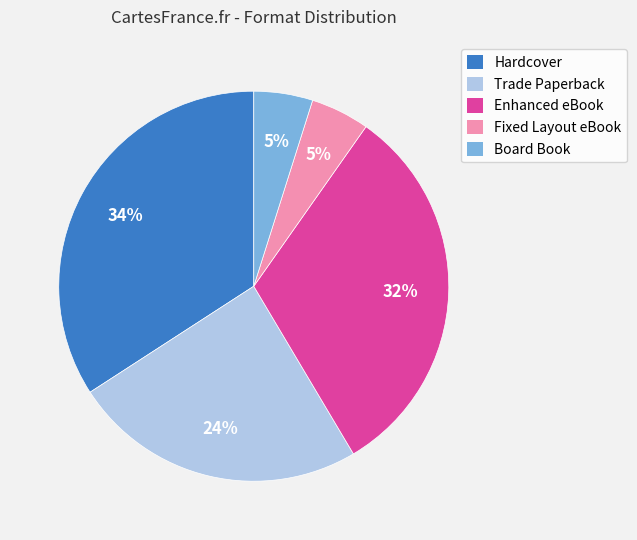

Is it true that Trade Paperback is 14% of the pie?

False